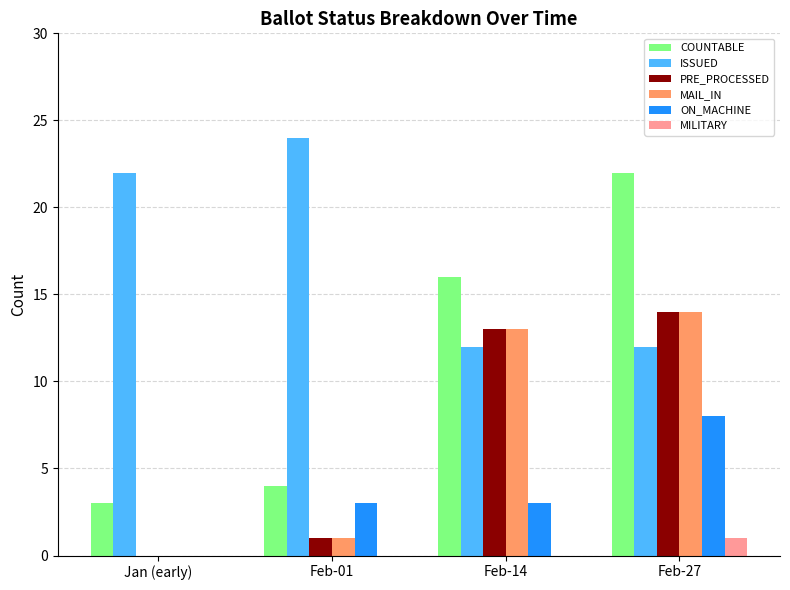

How many distinct data groups are displayed?

6